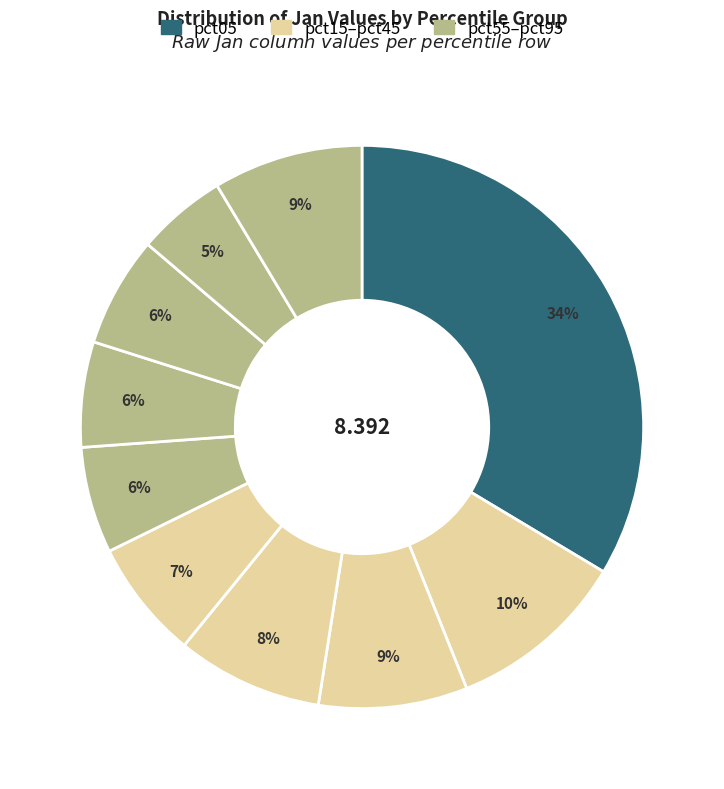

Does any single category account for the majority?

No